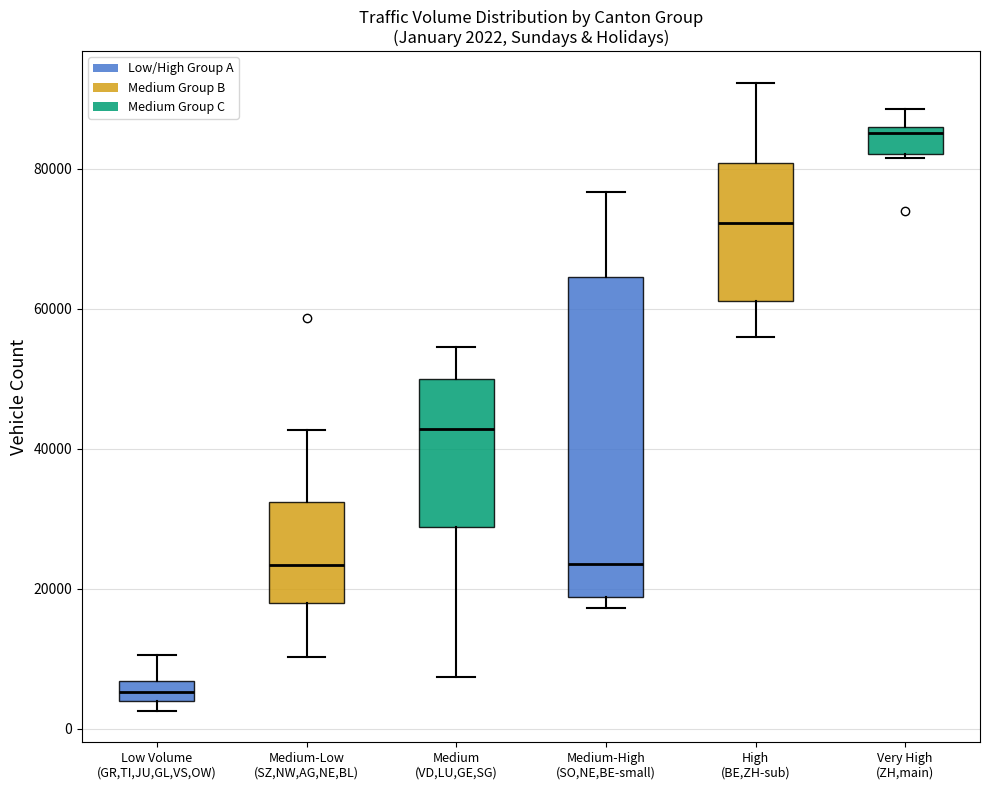

Which box's median line is the lowest?

Low Volume (GR,TI,JU,GL,VS,OW)